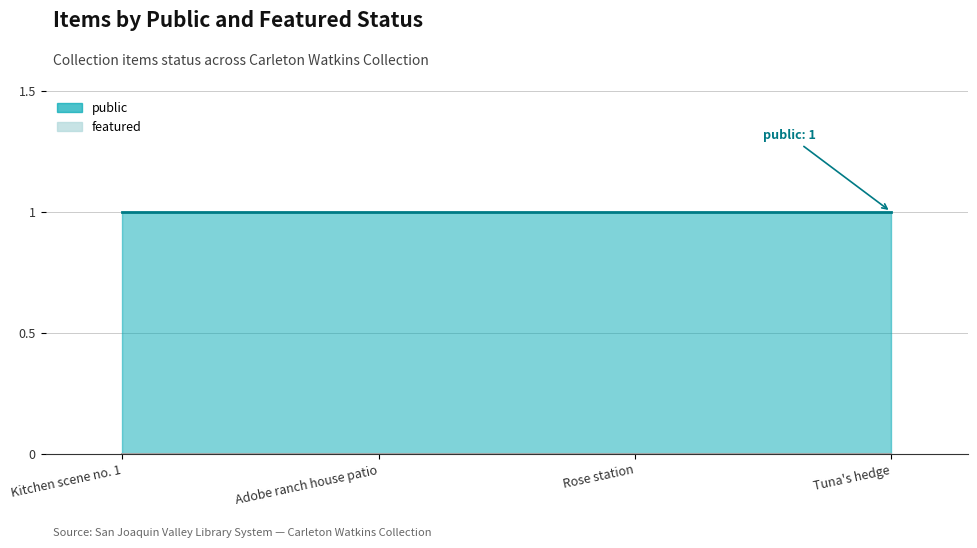

True or false: featured and public cross at least once.

False